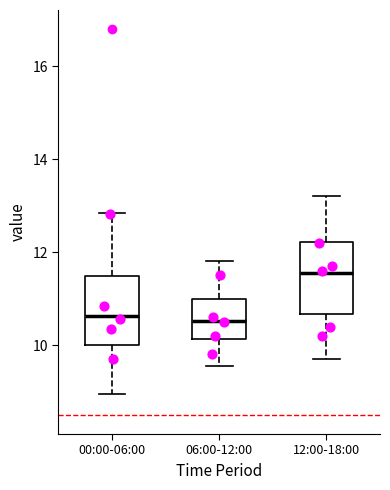

Reading left to right, transcribe this box plot: for each box, give where its median line is, the range the box spans, and where its two whiskers end, as read against the y-axis. The values are not printed on the chart, so give them approximately, as read against the axis.

00:00-06:00: median 10.6, box 10.0 to 11.4, whiskers 9.0 to 12.8
06:00-12:00: median 10.6, box 10.2 to 11.0, whiskers 9.6 to 11.8
12:00-18:00: median 11.6, box 10.6 to 12.2, whiskers 9.8 to 13.2